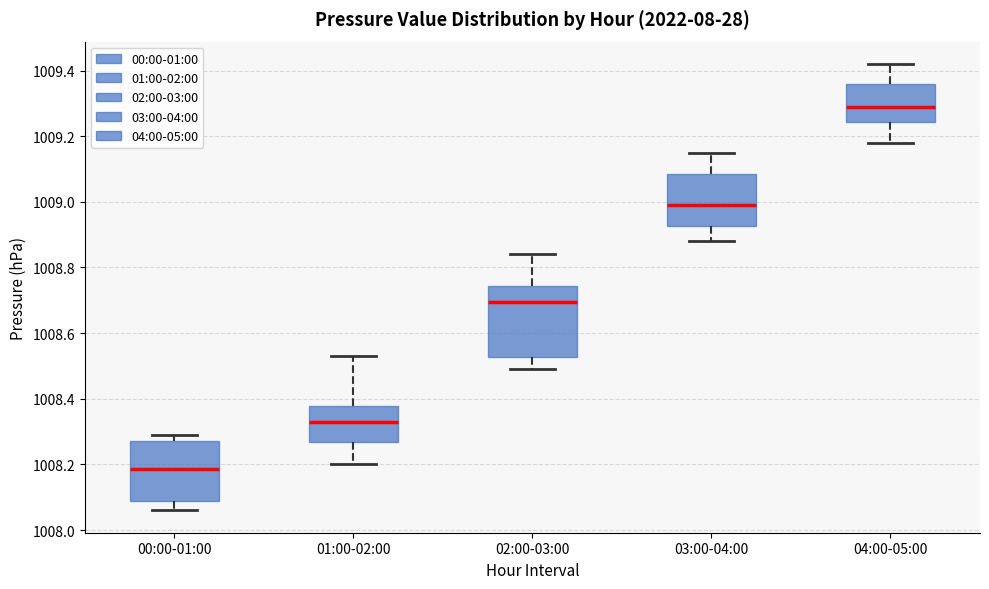

Reading left to right, read every box against the y-axis: the position of its median line, the range the box covers, and the ends of its whiskers. The values are not printed on the chart, so give them approximately, as read against the axis.

00:00-01:00: median 1008.18, box 1008.10 to 1008.28, whiskers 1008.06 to 1008.30
01:00-02:00: median 1008.34, box 1008.26 to 1008.38, whiskers 1008.20 to 1008.54
02:00-03:00: median 1008.70, box 1008.52 to 1008.74, whiskers 1008.50 to 1008.84
03:00-04:00: median 1009.00, box 1008.92 to 1009.08, whiskers 1008.88 to 1009.16
04:00-05:00: median 1009.30, box 1009.24 to 1009.36, whiskers 1009.18 to 1009.42